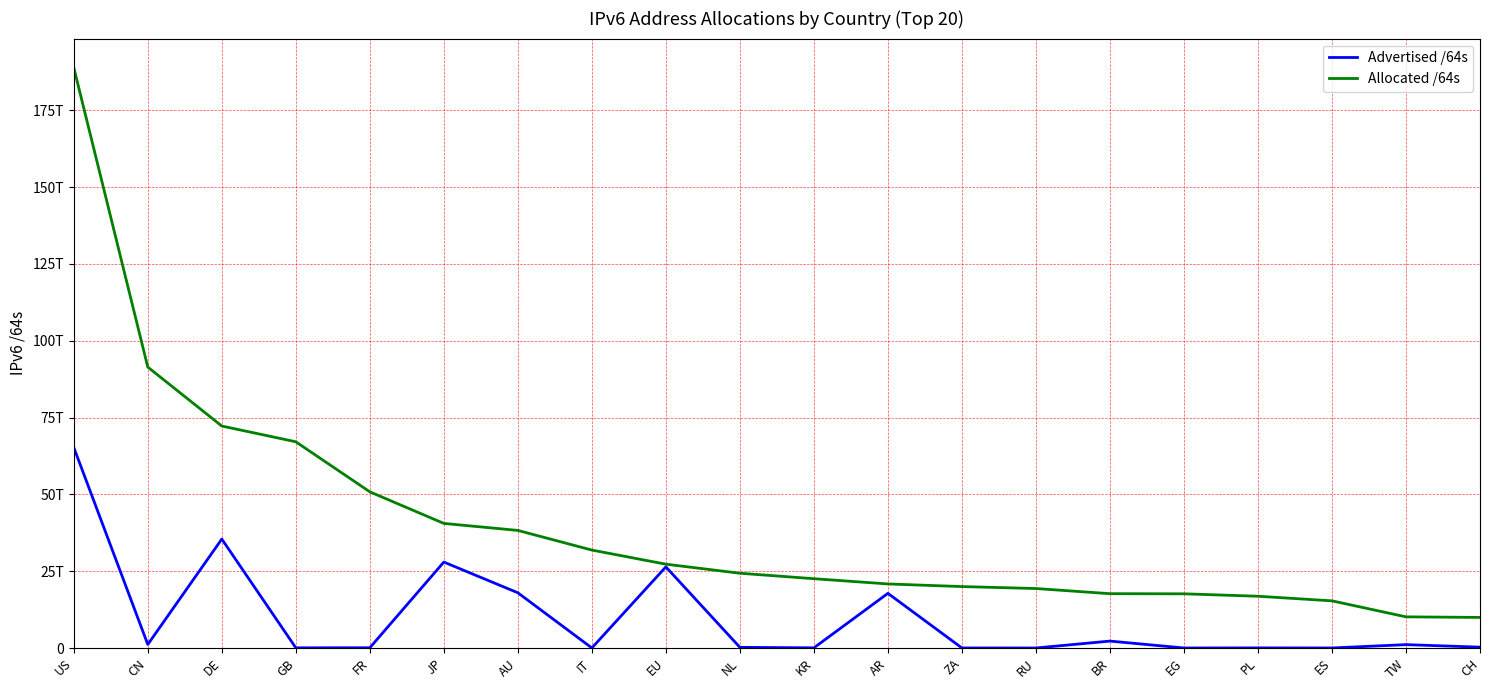

At which label does Allocated /64s reach its minimum?

CH